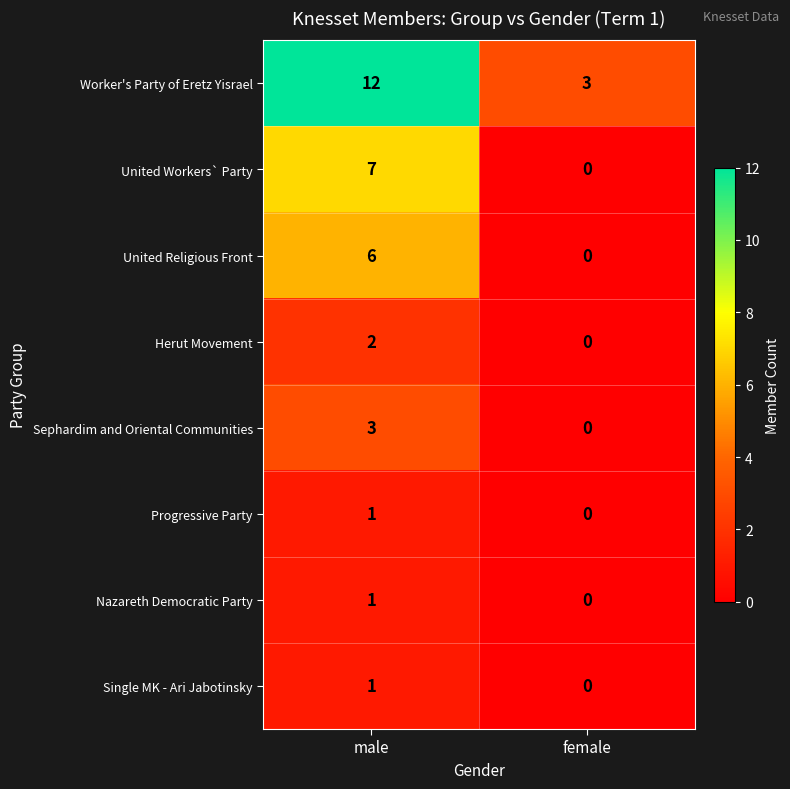

Reading right to left, transcribe all the data shown in this chart.

Worker's Party of Eretz Yisrael: female=3	male=12
United Workers` Party: female=0	male=7
United Religious Front: female=0	male=6
Herut Movement: female=0	male=2
Sephardim and Oriental Communities: female=0	male=3
Progressive Party: female=0	male=1
Nazareth Democratic Party: female=0	male=1
Single MK - Ari Jabotinsky: female=0	male=1